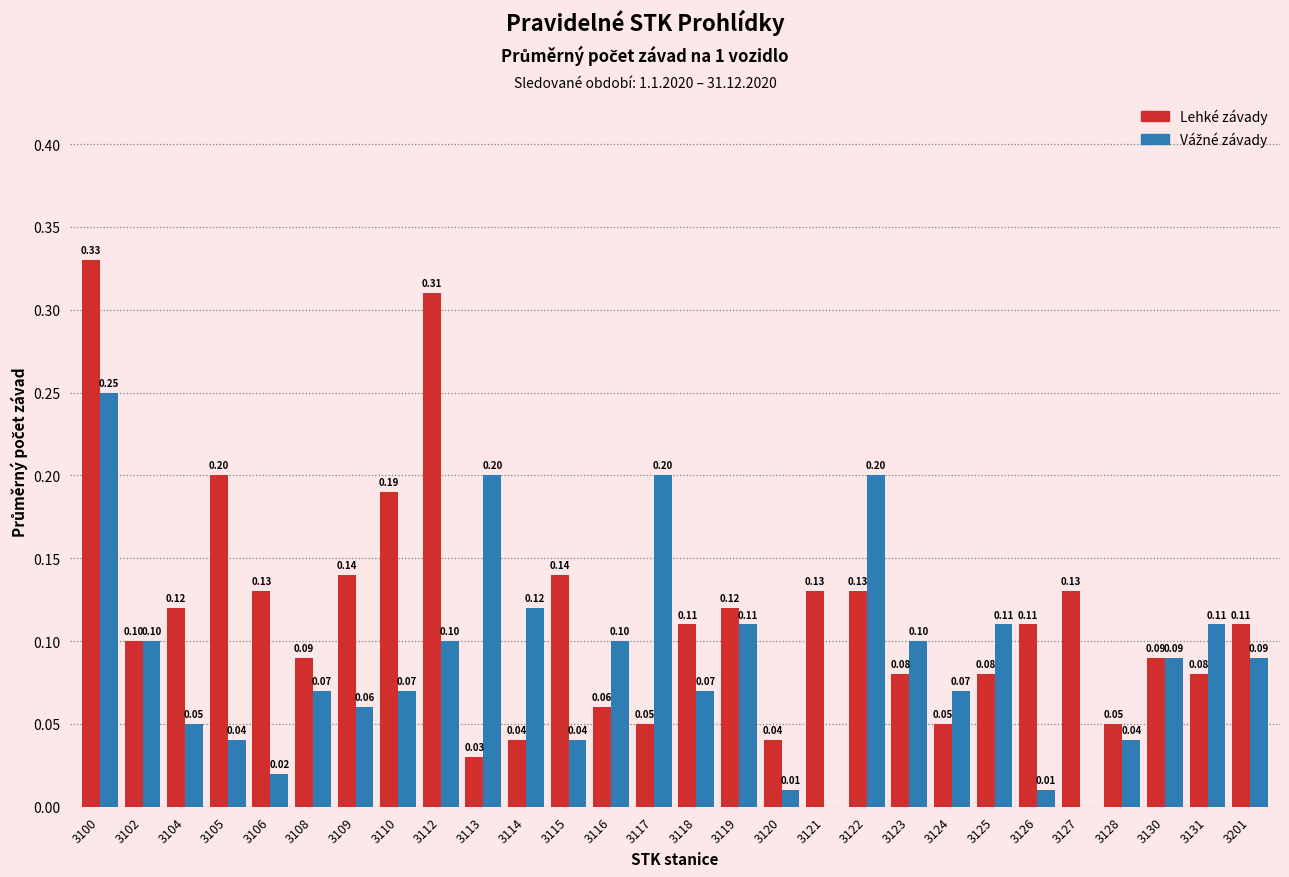

At which category is the sum across all series the highest?

3100